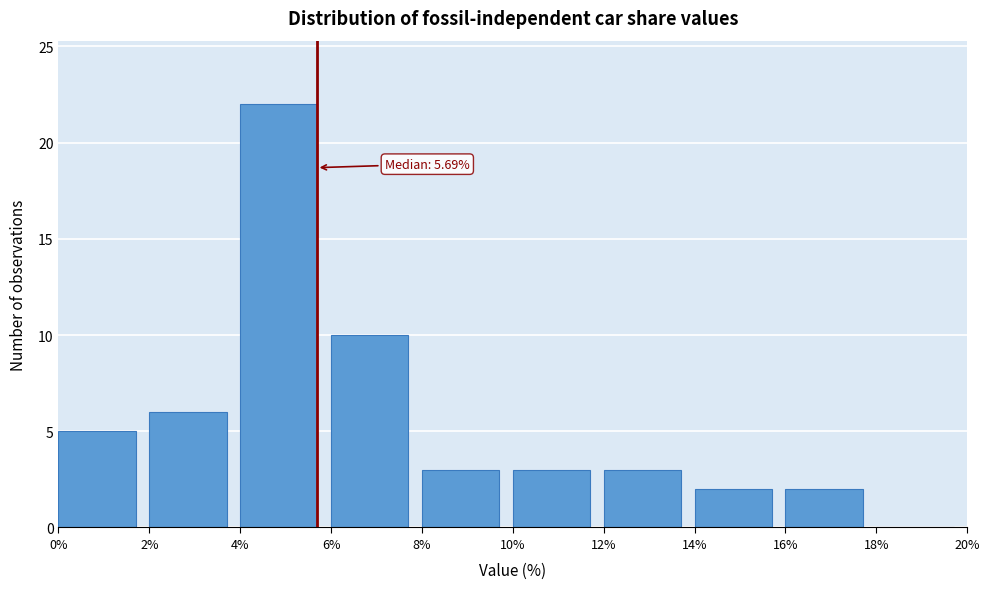

Over which range of the x-axis is the bar tallest?

4% to 6%